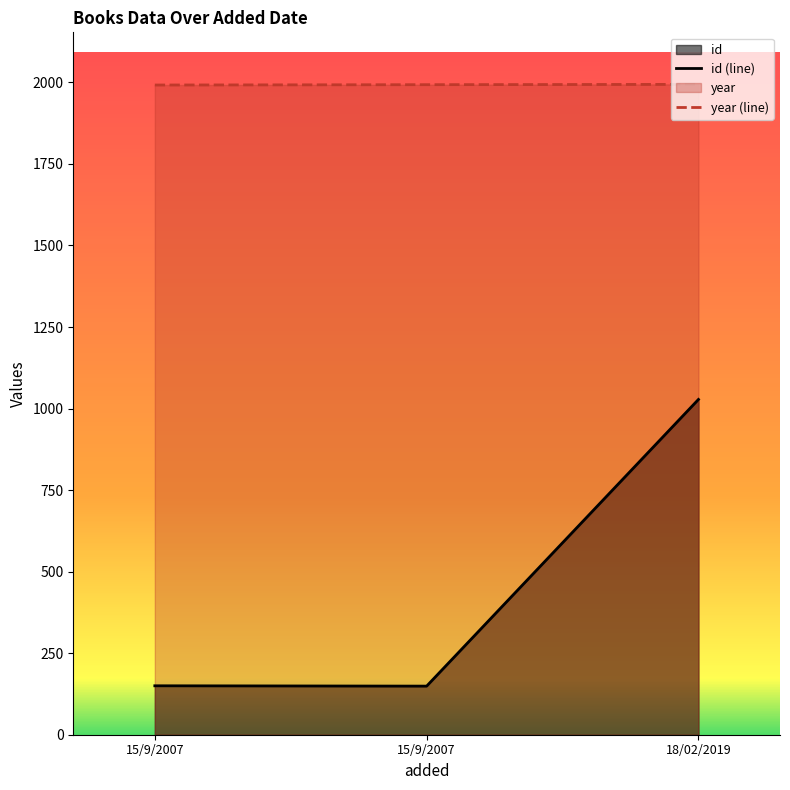

List the series in order of their overall mean, lowest first.

id (line), year (line)